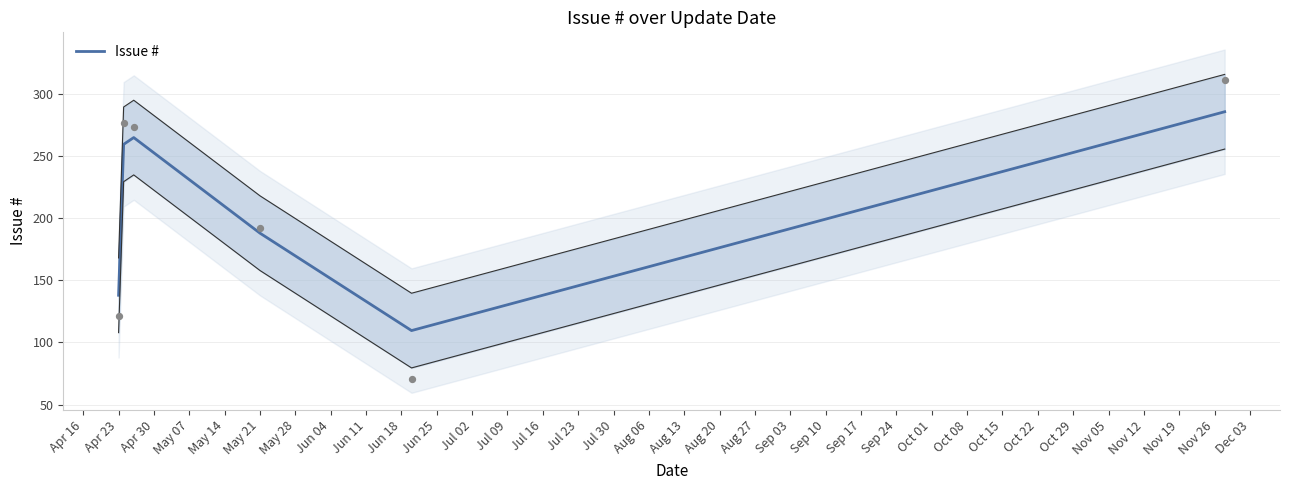

The Issue # series shows 137.9 at Apr 23. True or false?

True